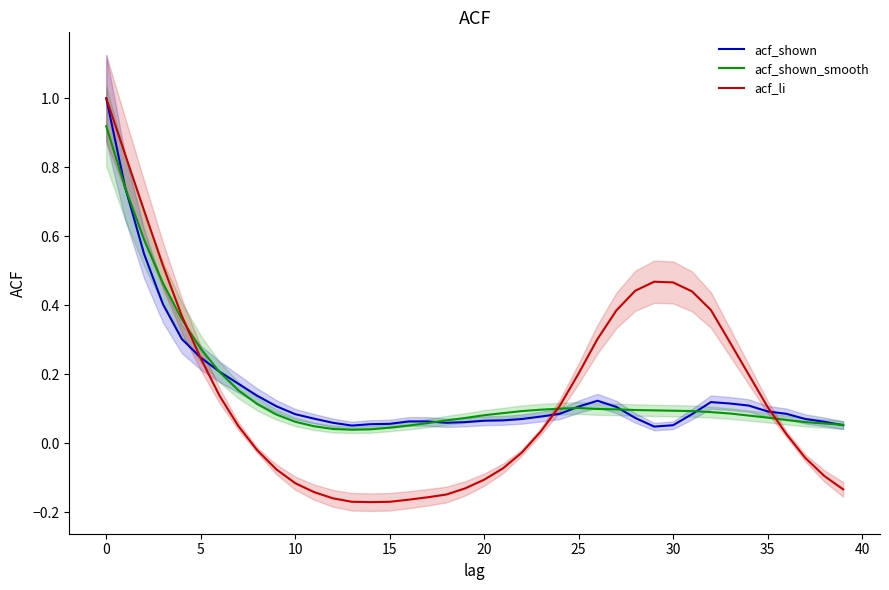

What is the difference between the maximum and second lowest values in the acf_li series?

1.2